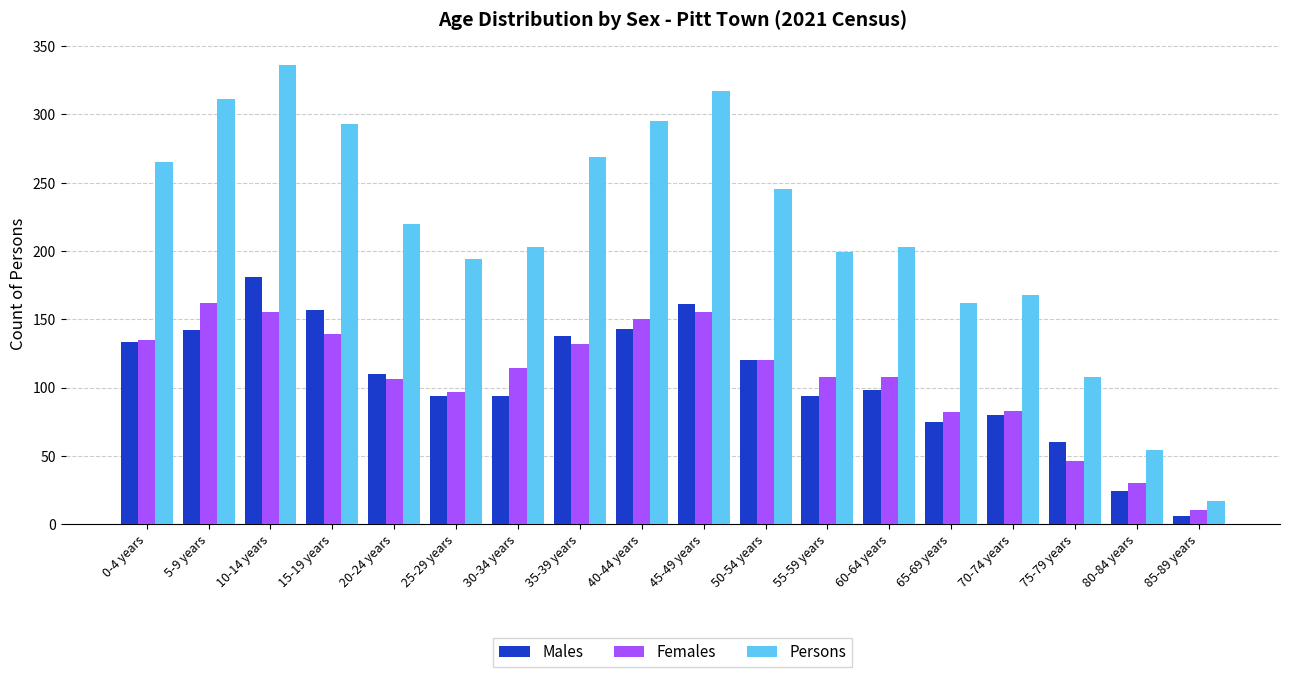

At which category does the chart reach its minimum across all series?

85-89 years